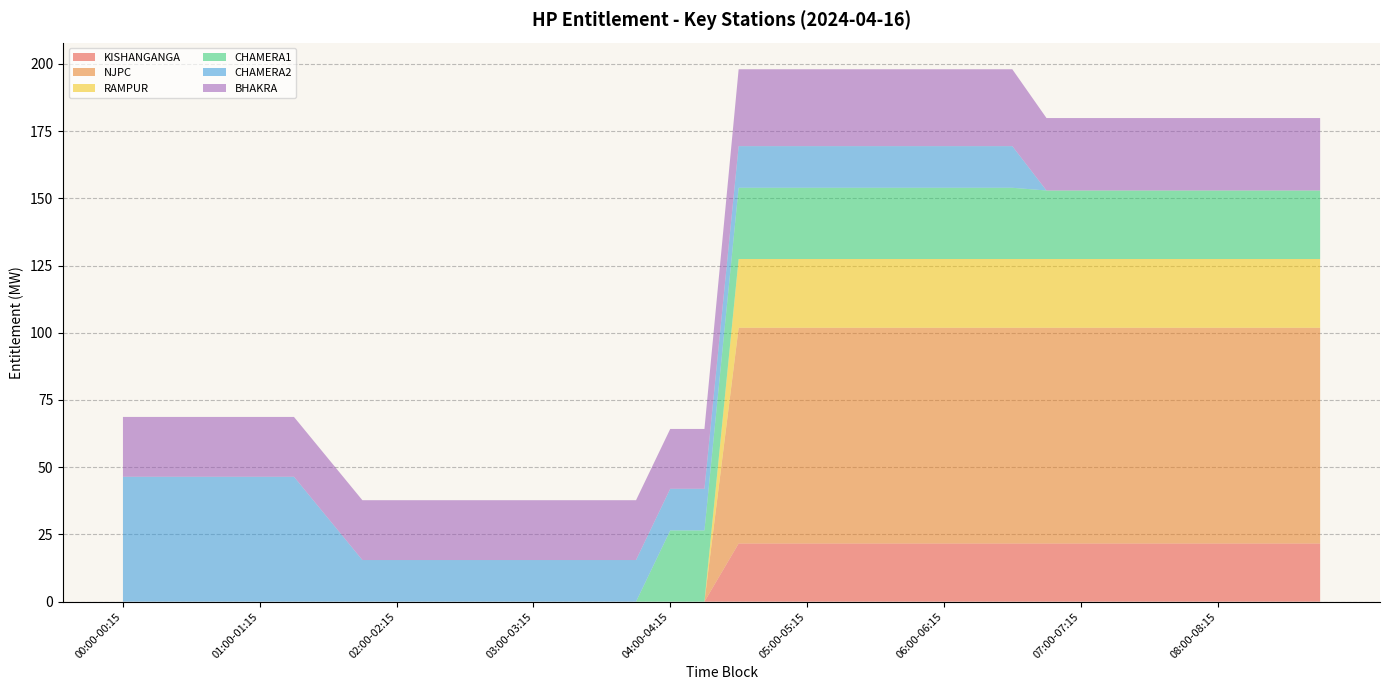

Reading left to right, transcribe all the data shown in this chart.

KISHANGANGA: 00:00-00:15=0.0	00:15-00:30=0.0	00:30-00:45=0.0	00:45-01:00=0.0	01:00-01:15=0.0	01:15-01:30=0.0	01:30-01:45=0.0	01:45-02:00=0.0	02:00-02:15=0.0	02:15-02:30=0.0	02:30-02:45=0.0	02:45-03:00=0.0	03:00-03:15=0.0	03:15-03:30=0.0	03:30-03:45=0.0	03:45-04:00=0.0	04:00-04:15=0.0	04:15-04:30=0.0	04:30-04:45=21.6	04:45-05:00=21.6	05:00-05:15=21.6	05:15-05:30=21.6	05:30-05:45=21.6	05:45-06:00=21.6	06:00-06:15=21.6	06:15-06:30=21.6	06:30-06:45=21.6	06:45-07:00=21.6	07:00-07:15=21.6	07:15-07:30=21.6	07:30-07:45=21.6	07:45-08:00=21.6	08:00-08:15=21.6	08:15-08:30=21.6	08:30-08:45=21.6	08:45-09:00=21.6
NJPC: 00:00-00:15=0.0	00:15-00:30=0.0	00:30-00:45=0.0	00:45-01:00=0.0	01:00-01:15=0.0	01:15-01:30=0.0	01:30-01:45=0.0	01:45-02:00=0.0	02:00-02:15=0.0	02:15-02:30=0.0	02:30-02:45=0.0	02:45-03:00=0.0	03:00-03:15=0.0	03:15-03:30=0.0	03:30-03:45=0.0	03:45-04:00=0.0	04:00-04:15=0.0	04:15-04:30=0.0	04:30-04:45=80.2	04:45-05:00=80.2	05:00-05:15=80.2	05:15-05:30=80.2	05:30-05:45=80.2	05:45-06:00=80.2	06:00-06:15=80.2	06:15-06:30=80.2	06:30-06:45=80.2	06:45-07:00=80.2	07:00-07:15=80.2	07:15-07:30=80.2	07:30-07:45=80.2	07:45-08:00=80.2	08:00-08:15=80.2	08:15-08:30=80.2	08:30-08:45=80.2	08:45-09:00=80.2
RAMPUR: 00:00-00:15=0.0	00:15-00:30=0.0	00:30-00:45=0.0	00:45-01:00=0.0	01:00-01:15=0.0	01:15-01:30=0.0	01:30-01:45=0.0	01:45-02:00=0.0	02:00-02:15=0.0	02:15-02:30=0.0	02:30-02:45=0.0	02:45-03:00=0.0	03:00-03:15=0.0	03:15-03:30=0.0	03:30-03:45=0.0	03:45-04:00=0.0	04:00-04:15=0.0	04:15-04:30=0.0	04:30-04:45=25.6	04:45-05:00=25.6	05:00-05:15=25.6	05:15-05:30=25.6	05:30-05:45=25.6	05:45-06:00=25.6	06:00-06:15=25.6	06:15-06:30=25.6	06:30-06:45=25.6	06:45-07:00=25.6	07:00-07:15=25.6	07:15-07:30=25.6	07:30-07:45=25.6	07:45-08:00=25.6	08:00-08:15=25.6	08:15-08:30=25.6	08:30-08:45=25.6	08:45-09:00=25.6
CHAMERA1: 00:00-00:15=0.0	00:15-00:30=0.0	00:30-00:45=0.0	00:45-01:00=0.0	01:00-01:15=0.0	01:15-01:30=0.0	01:30-01:45=0.0	01:45-02:00=0.0	02:00-02:15=0.0	02:15-02:30=0.0	02:30-02:45=0.0	02:45-03:00=0.0	03:00-03:15=0.0	03:15-03:30=0.0	03:30-03:45=0.0	03:45-04:00=0.0	04:00-04:15=26.5	04:15-04:30=26.5	04:30-04:45=26.5	04:45-05:00=26.5	05:00-05:15=26.5	05:15-05:30=26.5	05:30-05:45=26.5	05:45-06:00=26.5	06:00-06:15=26.5	06:15-06:30=26.5	06:30-06:45=26.5	06:45-07:00=25.5	07:00-07:15=25.5	07:15-07:30=25.5	07:30-07:45=25.5	07:45-08:00=25.5	08:00-08:15=25.5	08:15-08:30=25.5	08:30-08:45=25.5	08:45-09:00=25.5
CHAMERA2: 00:00-00:15=46.4	00:15-00:30=46.4	00:30-00:45=46.4	00:45-01:00=46.4	01:00-01:15=46.4	01:15-01:30=46.4	01:30-01:45=31.0	01:45-02:00=15.5	02:00-02:15=15.5	02:15-02:30=15.5	02:30-02:45=15.5	02:45-03:00=15.5	03:00-03:15=15.5	03:15-03:30=15.5	03:30-03:45=15.5	03:45-04:00=15.5	04:00-04:15=15.5	04:15-04:30=15.5	04:30-04:45=15.5	04:45-05:00=15.5	05:00-05:15=15.5	05:15-05:30=15.5	05:30-05:45=15.5	05:45-06:00=15.5	06:00-06:15=15.5	06:15-06:30=15.5	06:30-06:45=15.5	06:45-07:00=0.0	07:00-07:15=0.0	07:15-07:30=0.0	07:30-07:45=0.0	07:45-08:00=0.0	08:00-08:15=0.0	08:15-08:30=0.0	08:30-08:45=0.0	08:45-09:00=0.0
BHAKRA: 00:00-00:15=22.3	00:15-00:30=22.3	00:30-00:45=22.3	00:45-01:00=22.3	01:00-01:15=22.3	01:15-01:30=22.3	01:30-01:45=22.3	01:45-02:00=22.3	02:00-02:15=22.3	02:15-02:30=22.3	02:30-02:45=22.3	02:45-03:00=22.3	03:00-03:15=22.3	03:15-03:30=22.3	03:30-03:45=22.3	03:45-04:00=22.3	04:00-04:15=22.3	04:15-04:30=22.3	04:30-04:45=28.6	04:45-05:00=28.6	05:00-05:15=28.6	05:15-05:30=28.6	05:30-05:45=28.6	05:45-06:00=28.6	06:00-06:15=28.6	06:15-06:30=28.6	06:30-06:45=28.6	06:45-07:00=26.9	07:00-07:15=26.9	07:15-07:30=26.9	07:30-07:45=26.9	07:45-08:00=26.9	08:00-08:15=26.9	08:15-08:30=26.9	08:30-08:45=26.9	08:45-09:00=26.9